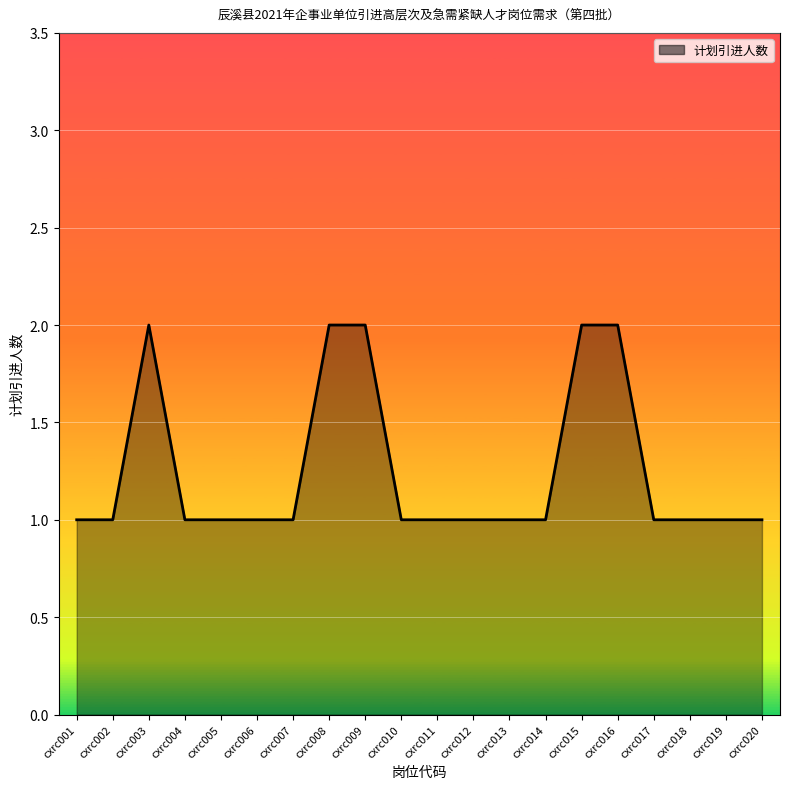

Reading right to left, extract all data points from this chart.

1	1	1	1	2	2	1	1	1	1	1	2	2	1	1	1	1	2	1	1